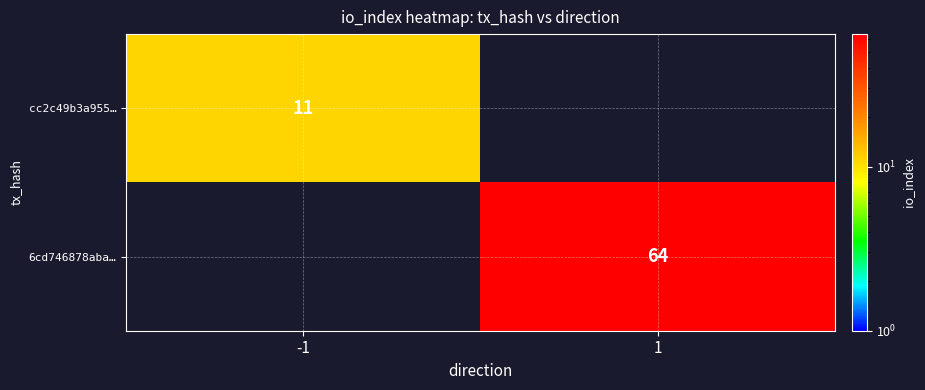

How many categories are shown in the chart?

2